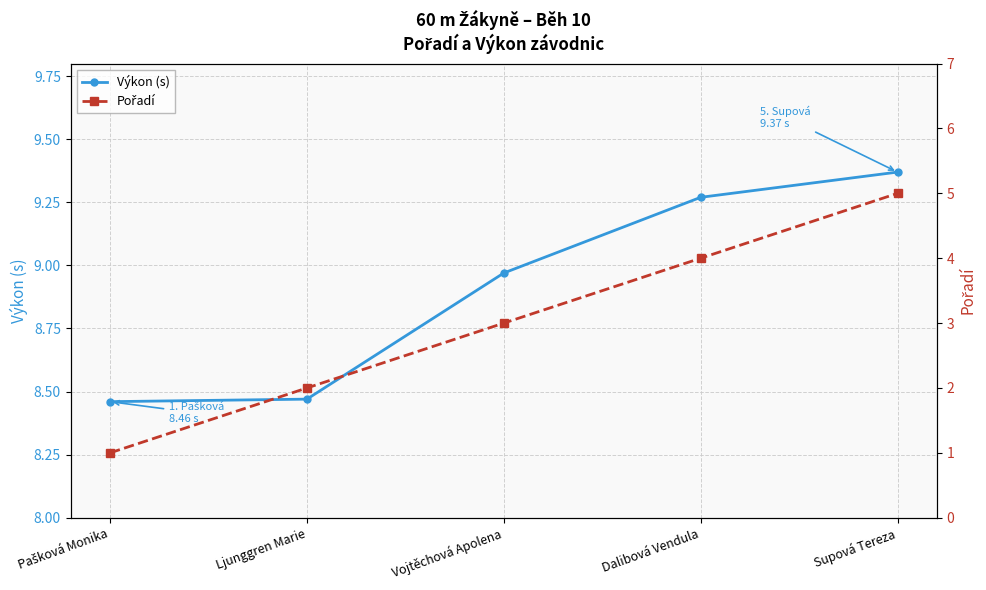

What is the difference between the maximum and second lowest values in the Výkon (s) series?

0.9